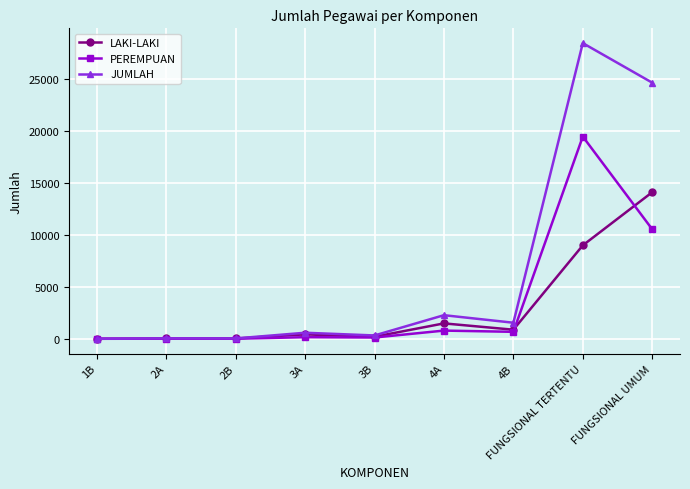

What is the average value of the JUMLAH series?

6430